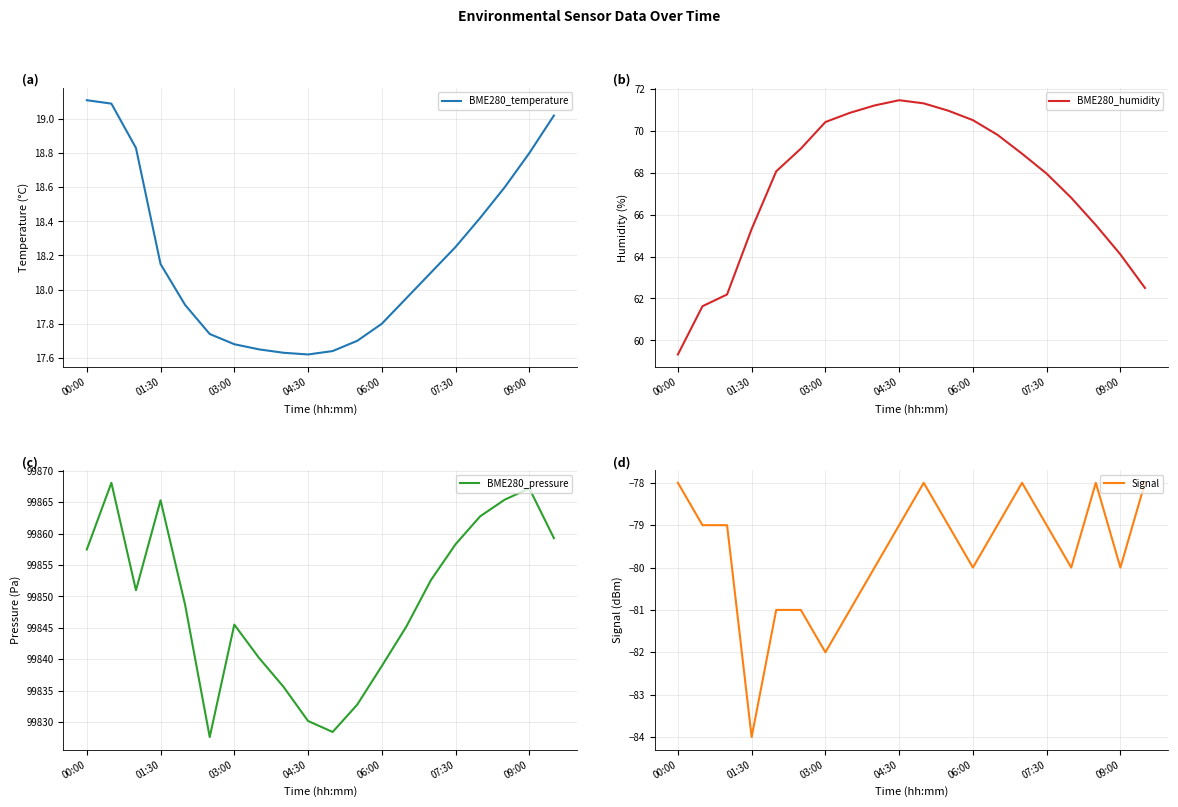

What is the highest value of the BME280_temperature series?

19.1